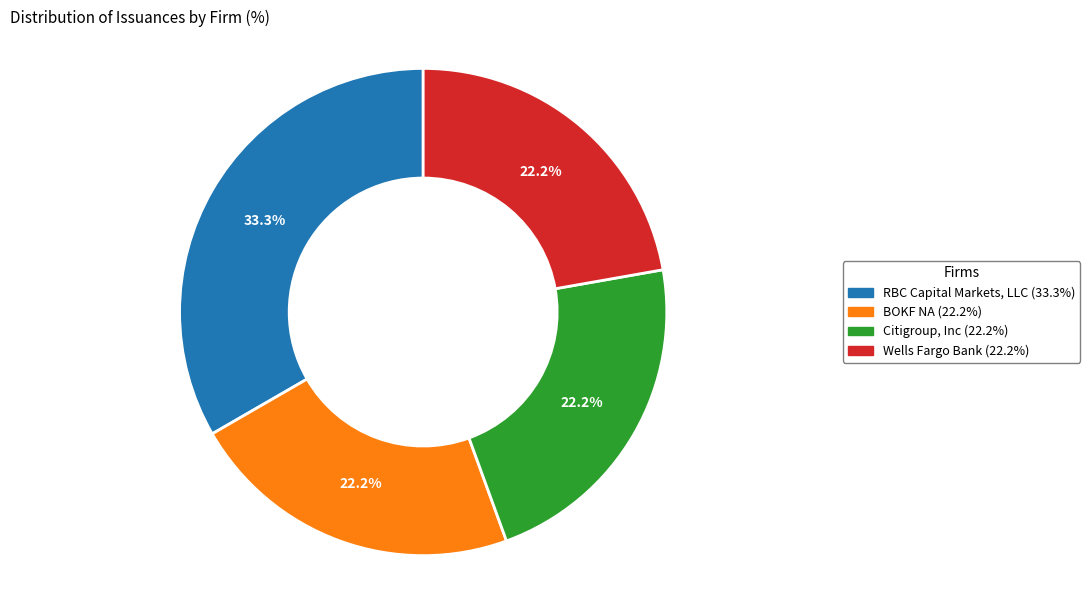

What percentage is the BOKF NA slice, to the nearest percent?

22%